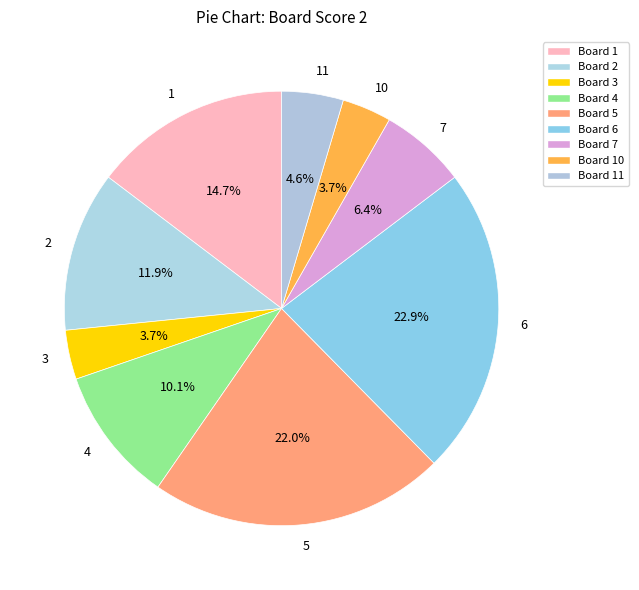

How many segments does this pie chart have?

9